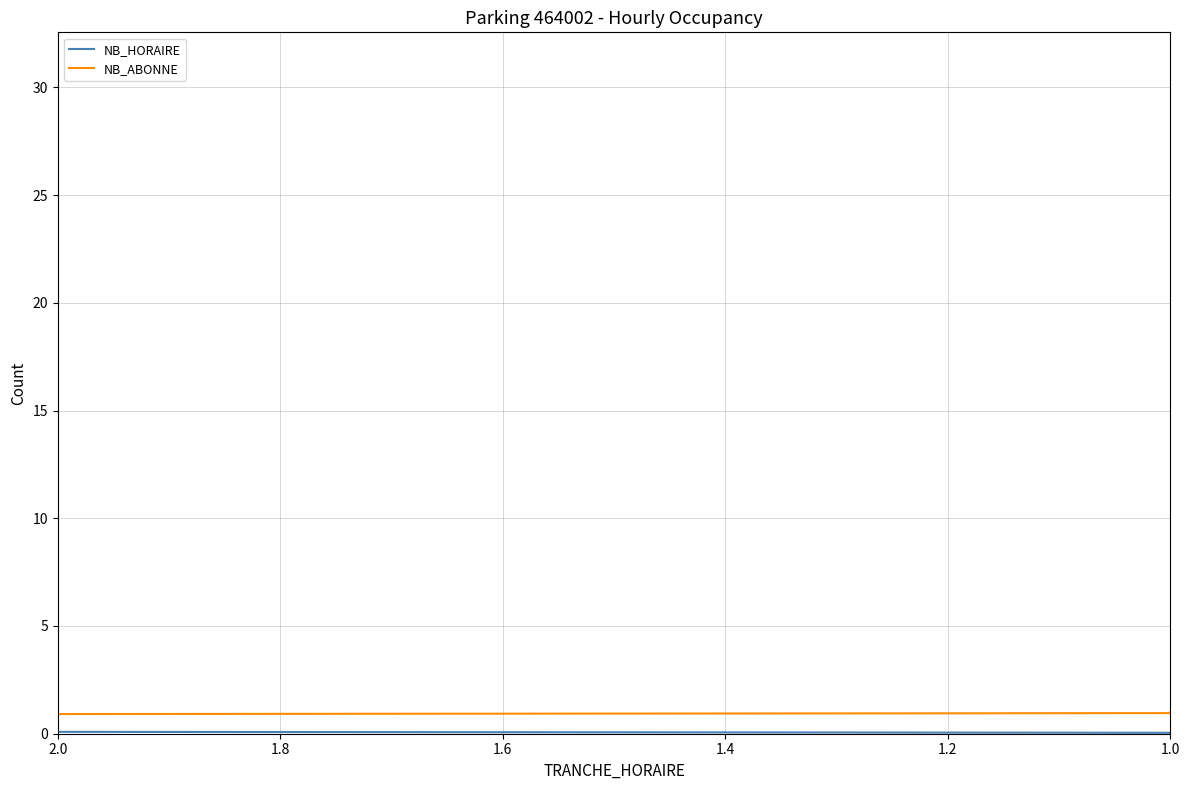

How many interior local valleys does the NB_ABONNE series have?

4